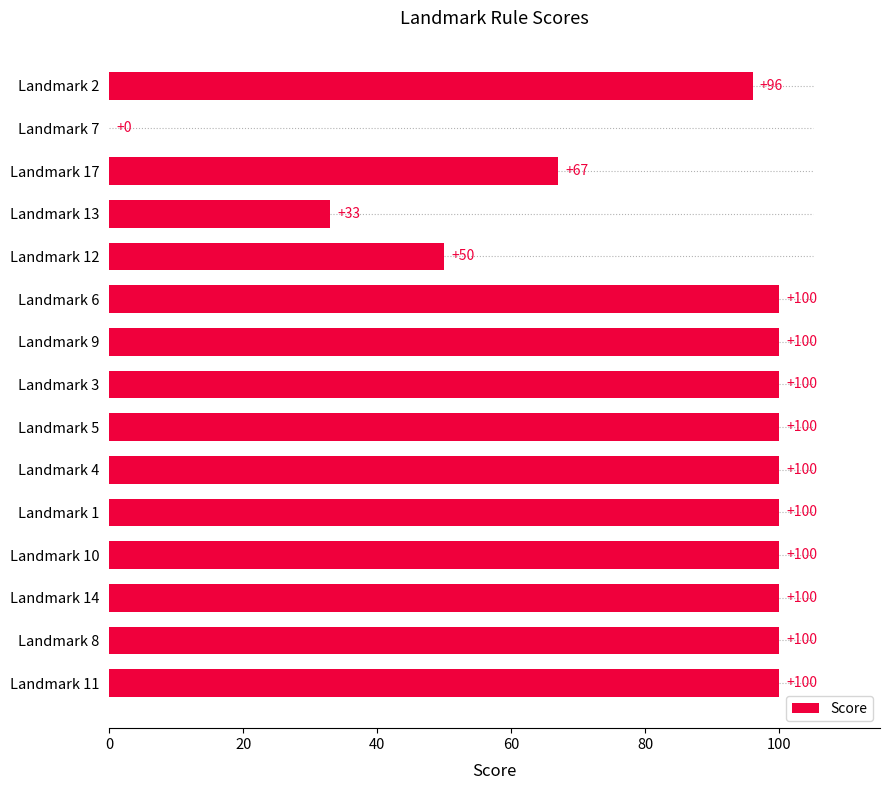

True or false: the data shows 67 at Landmark 17.

True